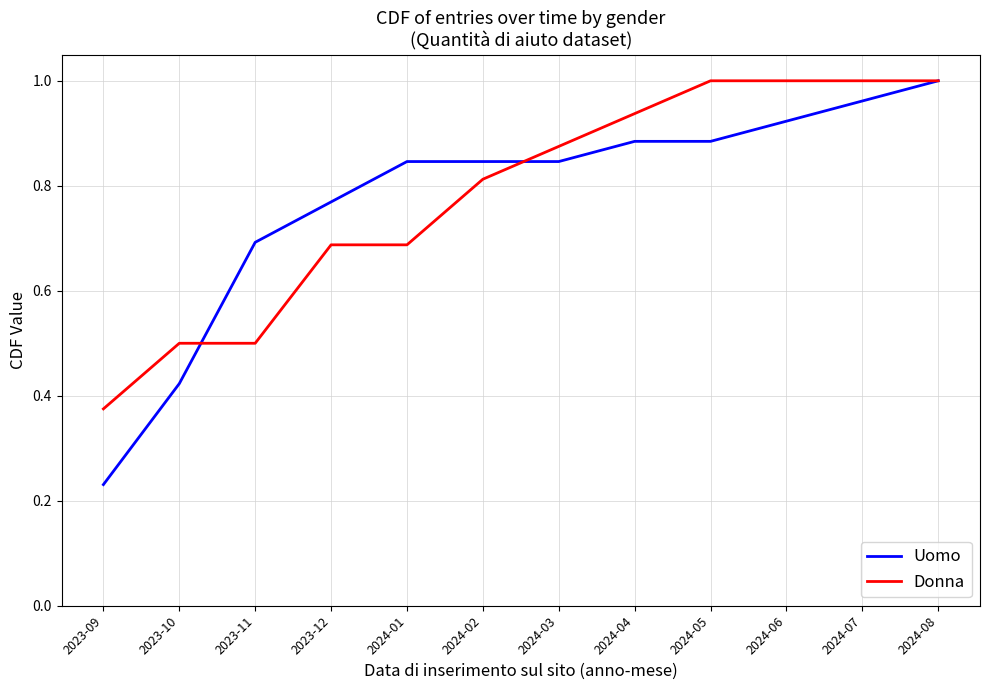

What position from the left is 2024-08?

12